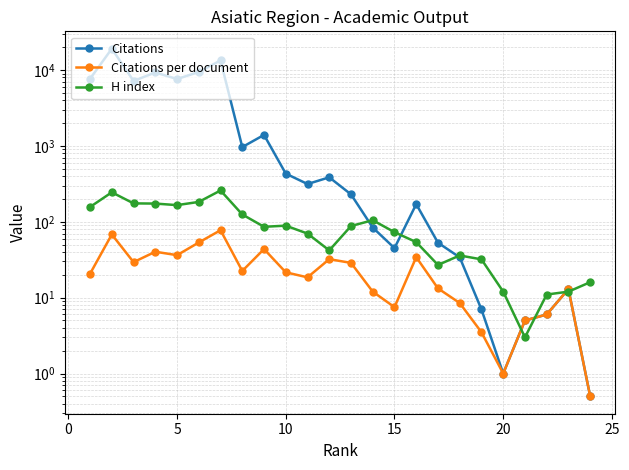

At how many categories does at least one series exceed 9567?

2